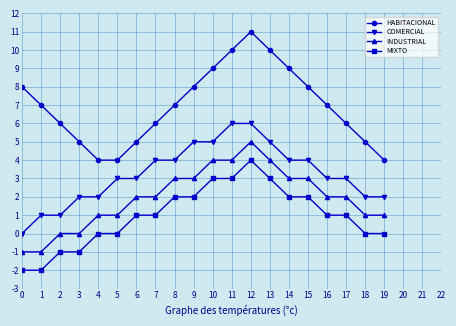

How many interior local peaks does the HABITACIONAL series have?

1